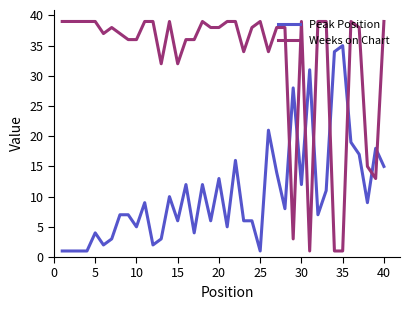

Which series has the largest total across all categories?

Weeks on Chart